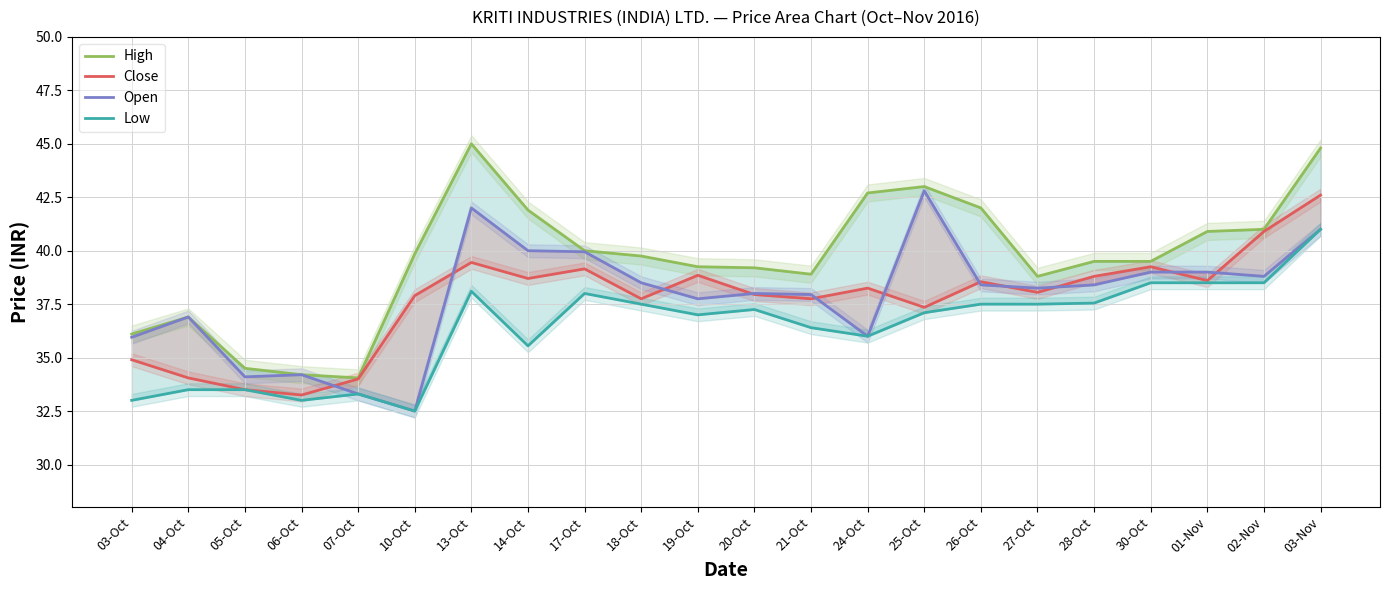

Where is the first local minimum for High?

07-Oct